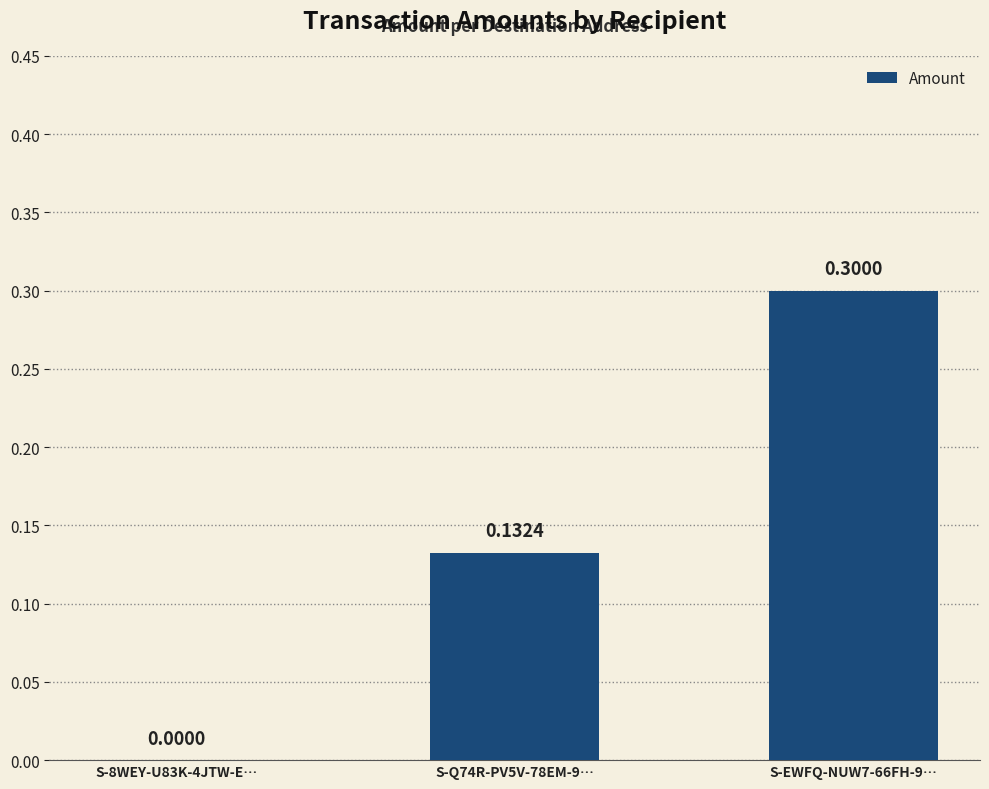

What is the change in value from S-8WEY-U83K-4JTW-E… to S-EWFQ-NUW7-66FH-9…?

+0.3